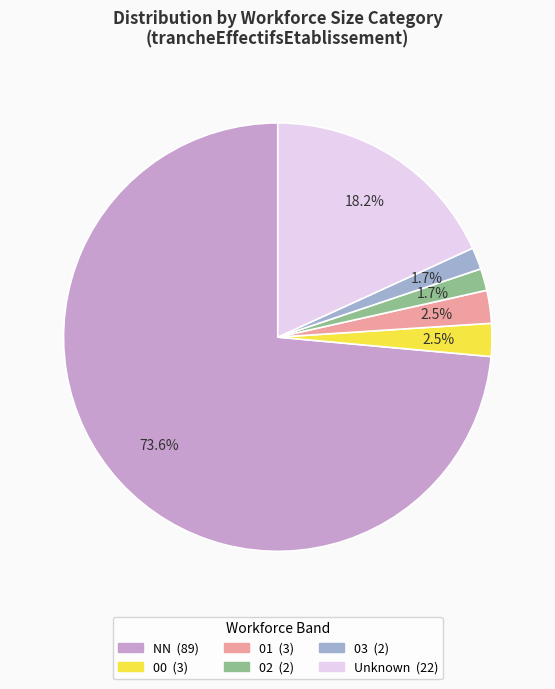

Does any single category account for the majority?

Yes